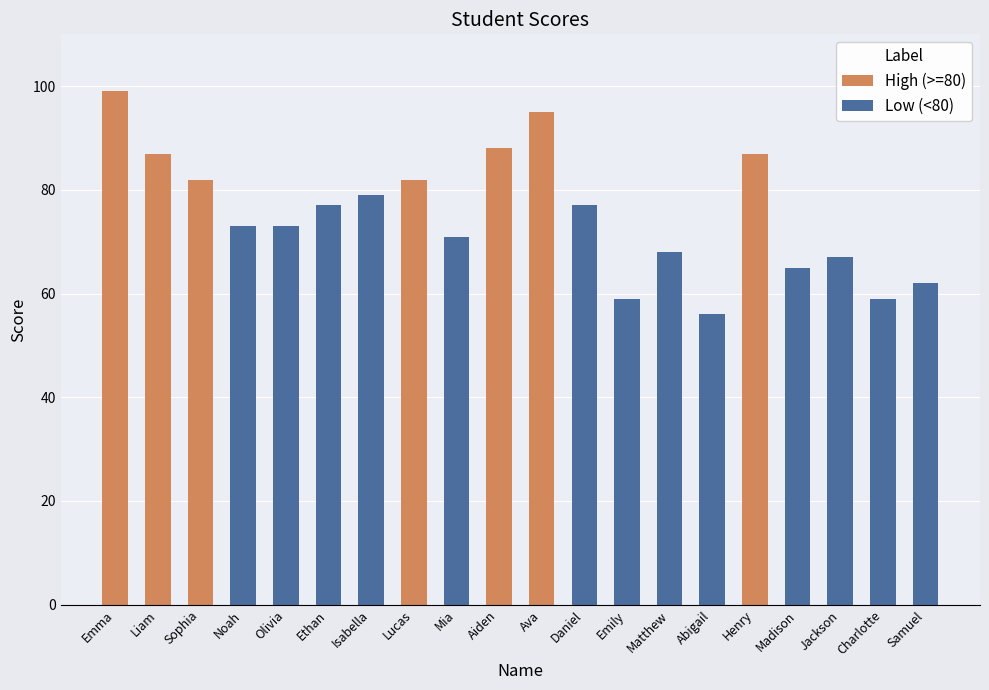

What is the label of the 12th bar from the right?

Mia